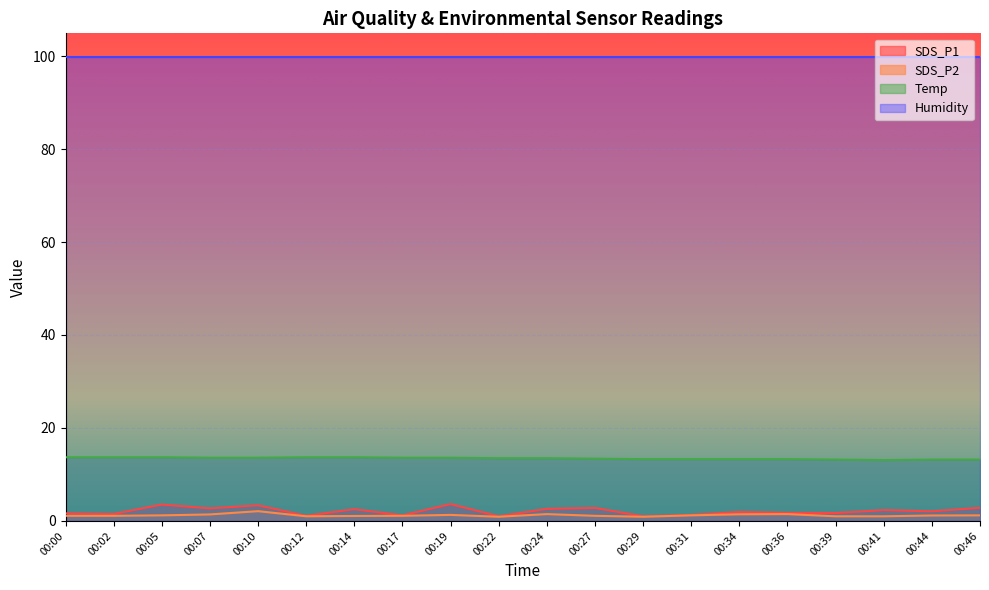

Which category has the highest value in the Temp series?

00:00